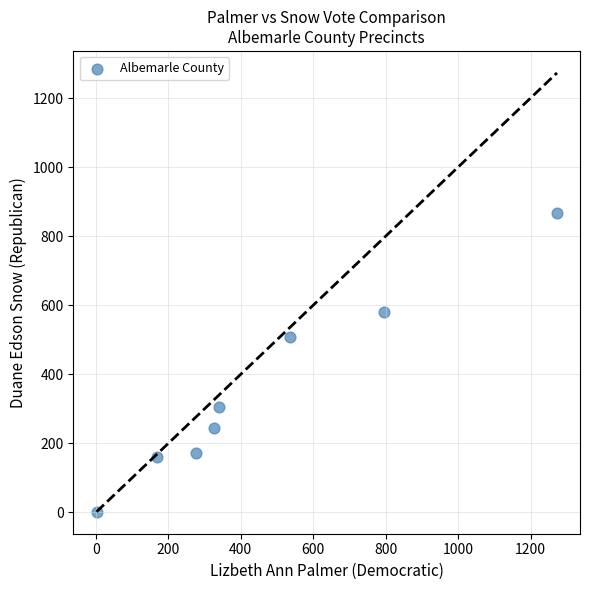

What is the average X value?

464